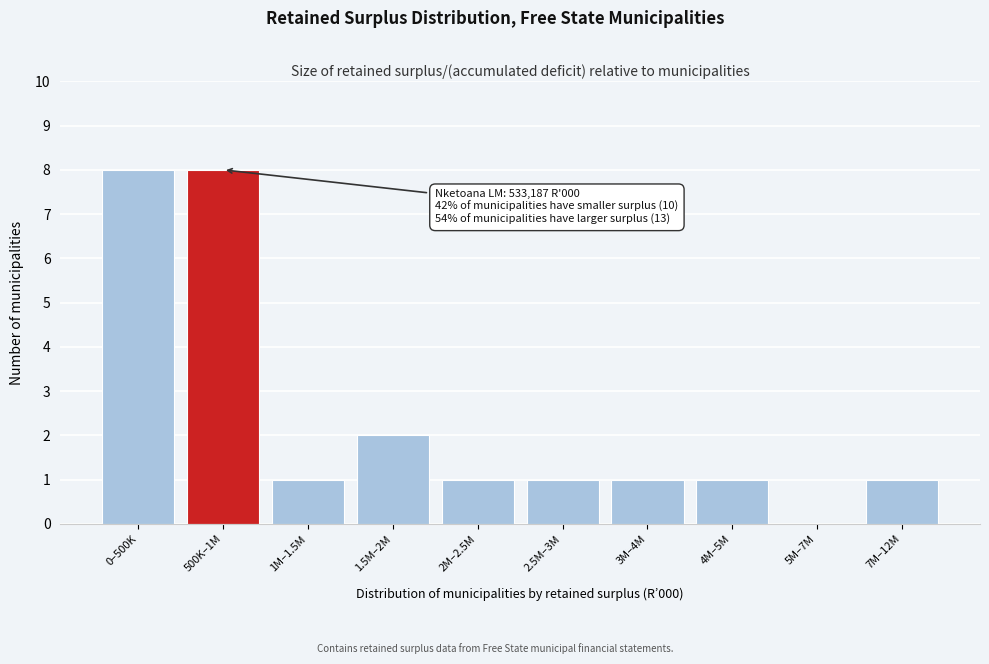

Reading right to left, transcribe all the data shown in this chart.

7M–12M=1	5M–7M=0	4M–5M=1	3M–4M=1	2.5M–3M=1	2M–2.5M=1	1.5M–2M=2	1M–1.5M=1	500K–1M=8	0–500K=8